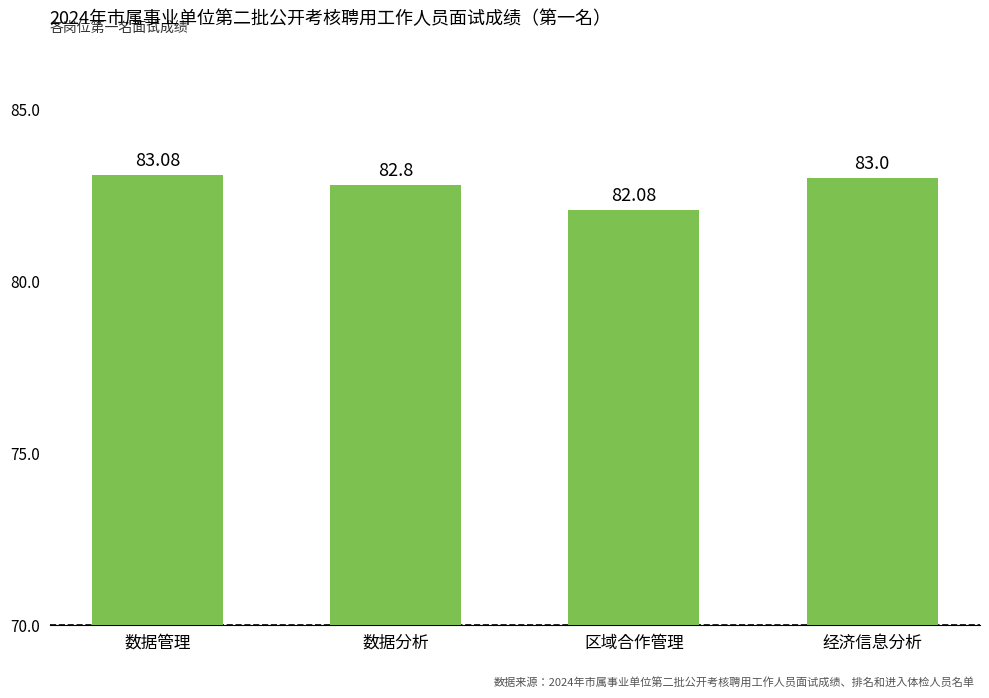

Approximately how many times larger is the value at 数据管理 compared to 经济信息分析?

1.0